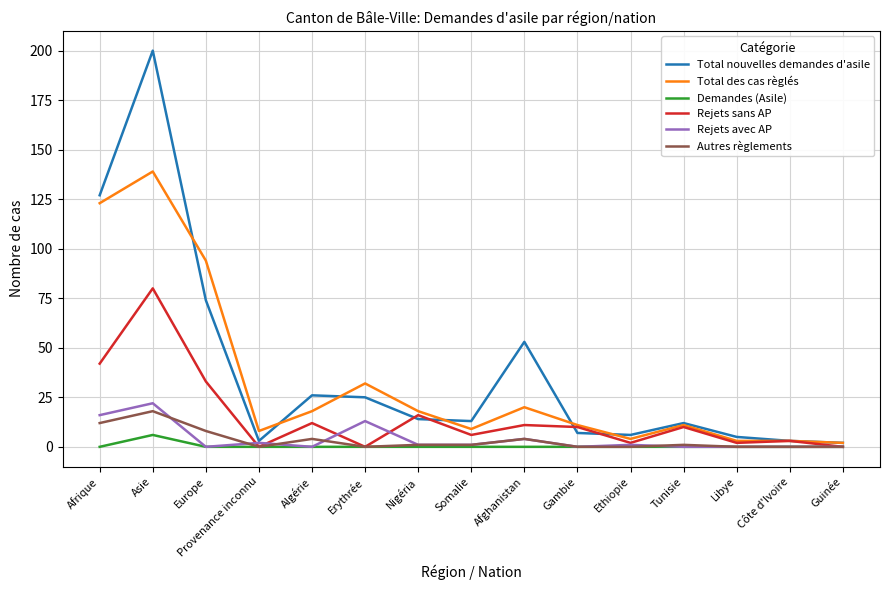

True or false: Total des cas règlés has a value of 94 at Europe.

True